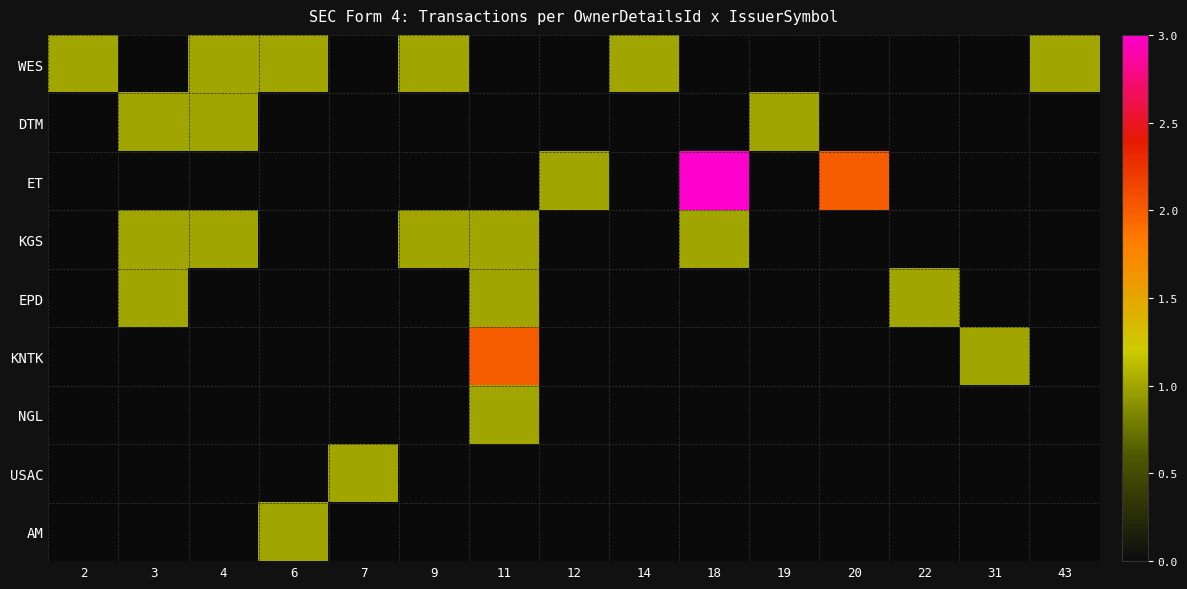

Reading left to right, list all the values displayed in this chart.

WES: 2=1	3=0	4=1	6=1	7=0	9=1	11=0	12=0	14=1	18=0	19=0	20=0	22=0	31=0	43=1
DTM: 2=0	3=1	4=1	6=0	7=0	9=0	11=0	12=0	14=0	18=0	19=1	20=0	22=0	31=0	43=0
ET: 2=0	3=0	4=0	6=0	7=0	9=0	11=0	12=1	14=0	18=3	19=0	20=2	22=0	31=0	43=0
KGS: 2=0	3=1	4=1	6=0	7=0	9=1	11=1	12=0	14=0	18=1	19=0	20=0	22=0	31=0	43=0
EPD: 2=0	3=1	4=0	6=0	7=0	9=0	11=1	12=0	14=0	18=0	19=0	20=0	22=1	31=0	43=0
KNTK: 2=0	3=0	4=0	6=0	7=0	9=0	11=2	12=0	14=0	18=0	19=0	20=0	22=0	31=1	43=0
NGL: 2=0	3=0	4=0	6=0	7=0	9=0	11=1	12=0	14=0	18=0	19=0	20=0	22=0	31=0	43=0
USAC: 2=0	3=0	4=0	6=0	7=1	9=0	11=0	12=0	14=0	18=0	19=0	20=0	22=0	31=0	43=0
AM: 2=0	3=0	4=0	6=1	7=0	9=0	11=0	12=0	14=0	18=0	19=0	20=0	22=0	31=0	43=0